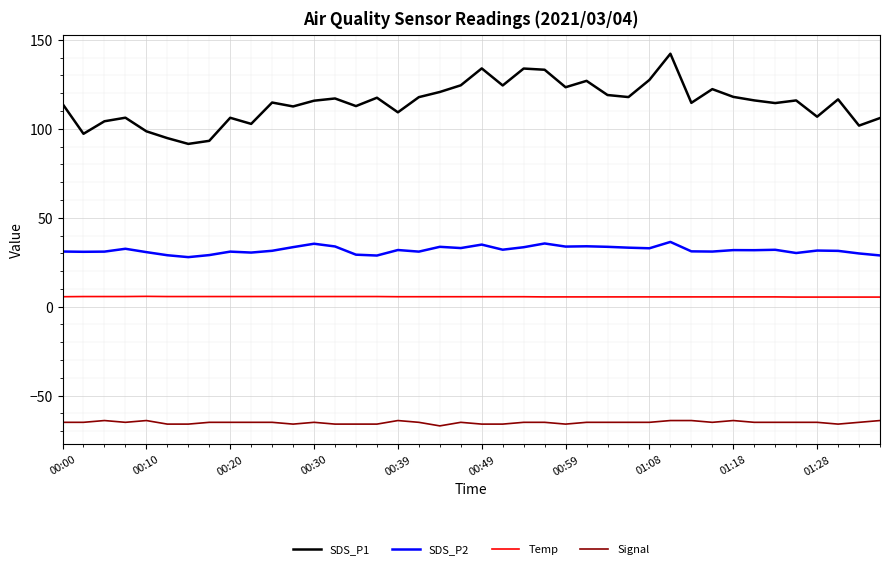

Count the number of data series in this chart.

4